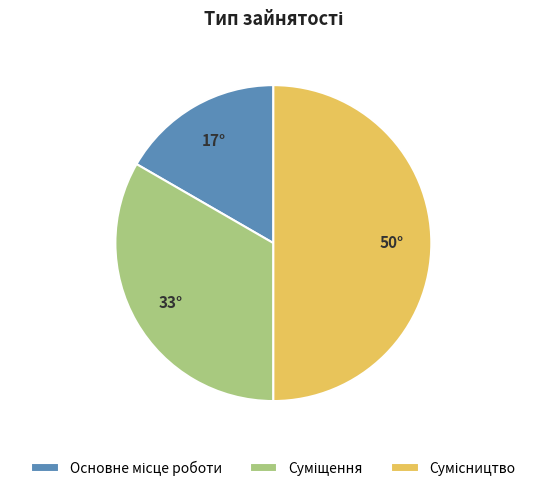

Is the sum of Основне місце роботи and Суміщення greater than half?

No